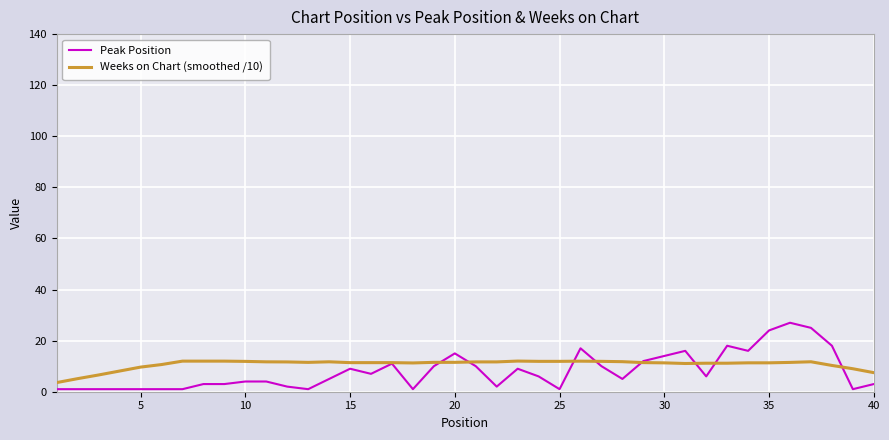

What is the maximum value for Weeks on Chart (smoothed /10)?

12.0